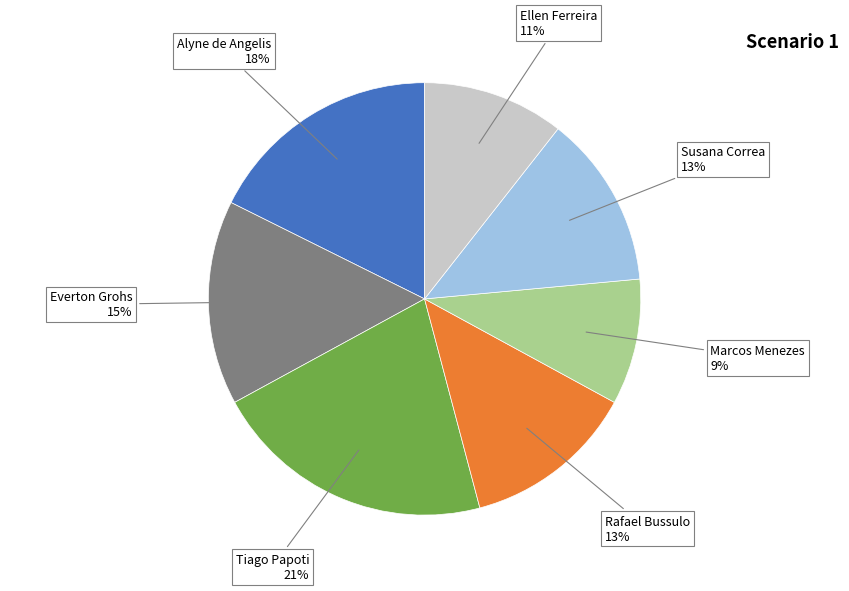

To the nearest percent, what is the difference between the largest and smallest slice percentages?

12%